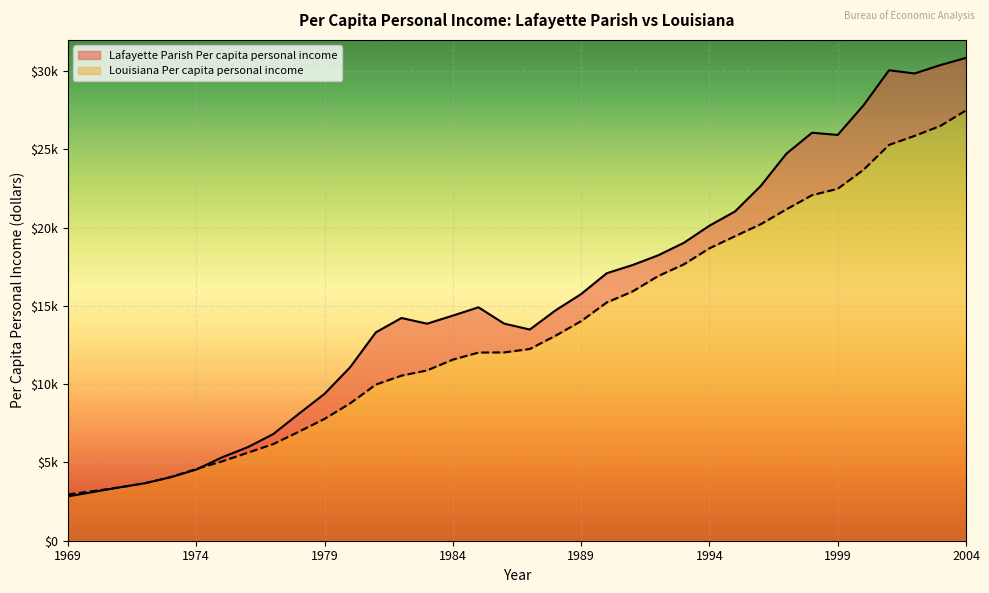

Reading left to right, transcribe all the data shown in this chart.

Lafayette Parish Per capita personal income: 2833	3116	3407	3673	4054	4545	5323	5970	6810	8110	9383	11085	13313	14230	13867	14383	14914	13873	13493	14715	15759	17091	17611	18233	19030	20127	21040	22666	24729	26068	25927	27807	30059	29854	30390	30848
Louisiana Per capita personal income: 2958	3174	3402	3671	4065	4581	5064	5617	6172	6965	7783	8778	9977	10547	10884	11570	12023	12032	12250	13095	14030	15224	15922	16909	17655	18682	19459	20222	21173	22079	22486	23692	25290	25868	26503	27493